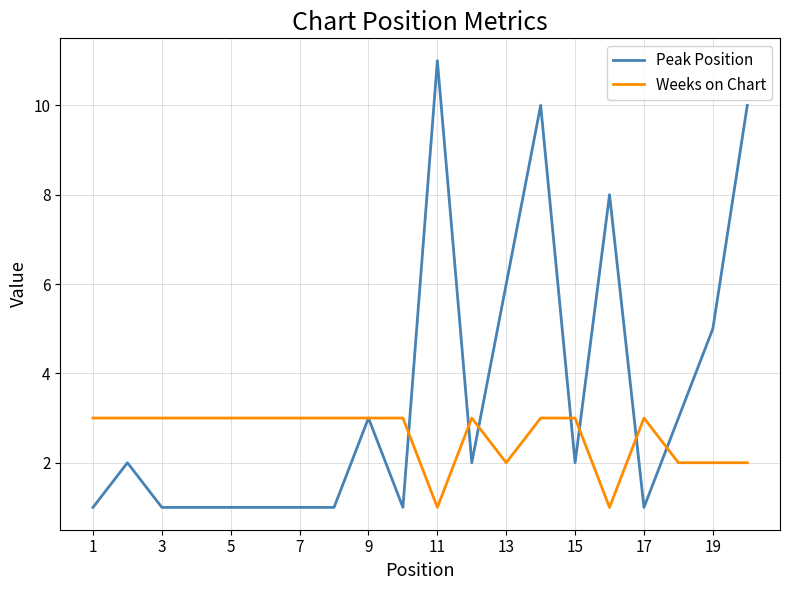

After their last crossing, which series has the higher values: Peak Position or Weeks on Chart?

Peak Position